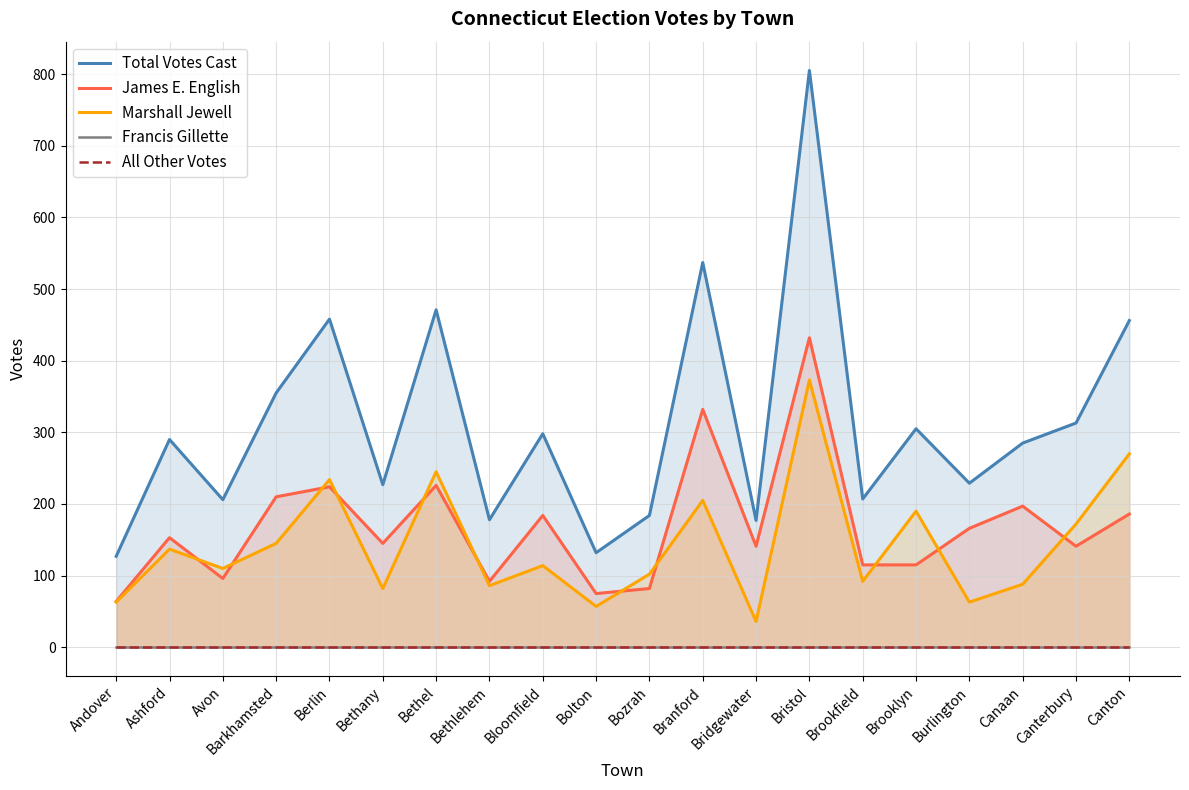

True or false: All Other Votes and Total Votes Cast cross at least once.

False